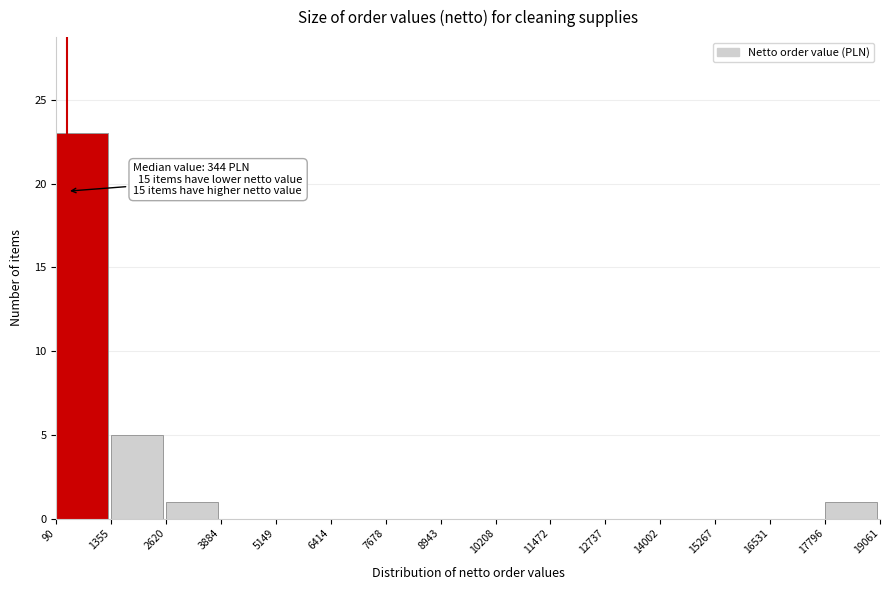

Over which range of the x-axis is the bar tallest?

90 to 1355